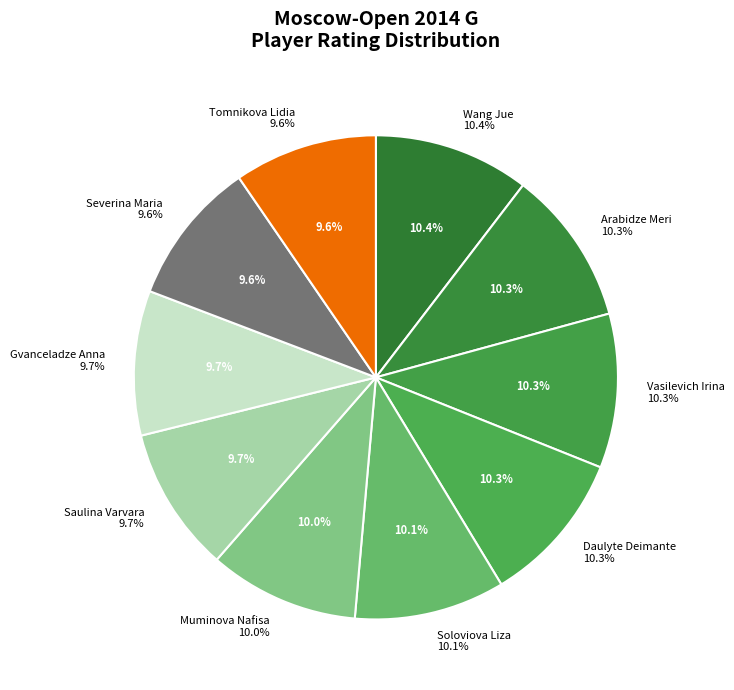

To the nearest percent, what percentage of the pie is Muminova Nafisa?

10%